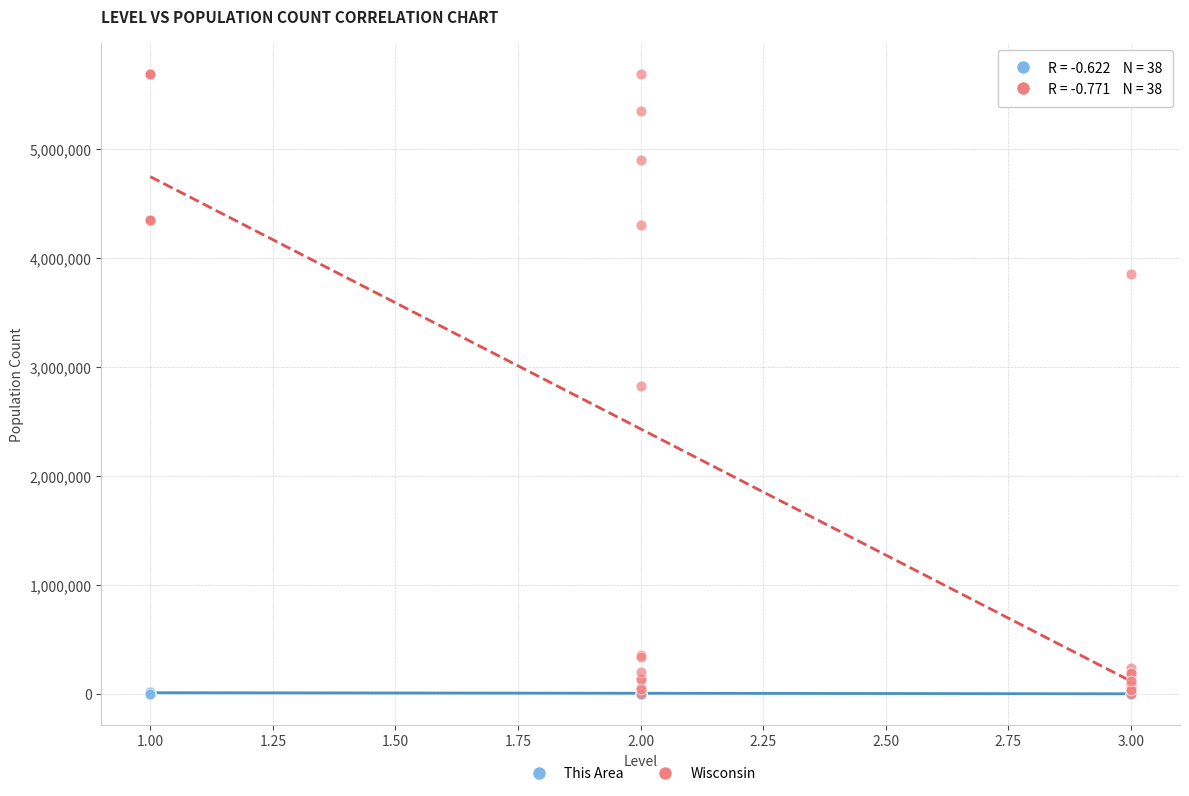

Which series reaches the maximum Y coordinate?

Wisconsin